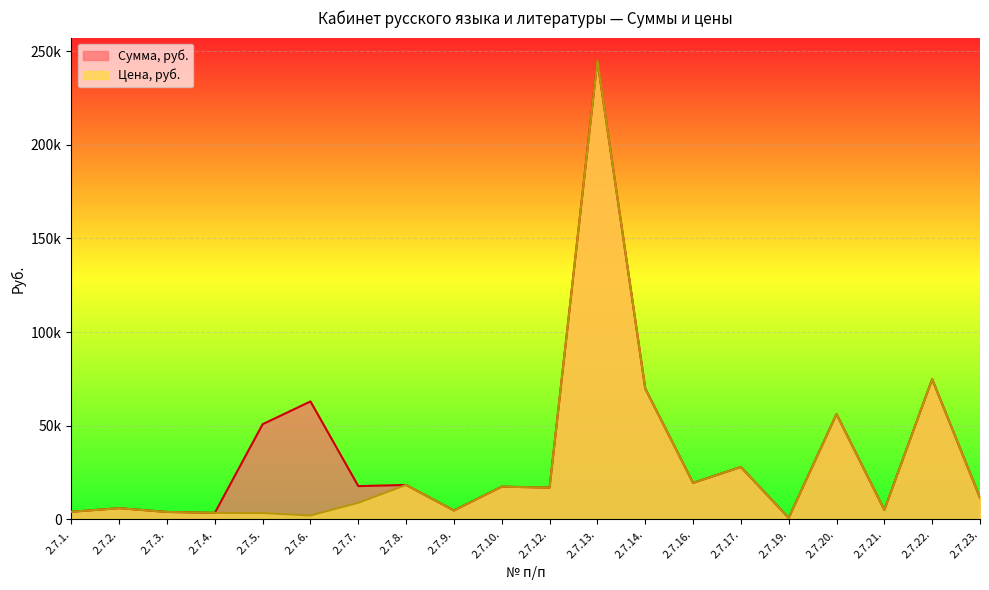

At which category does Сумма, руб. reach its first local valley?

2.7.4.